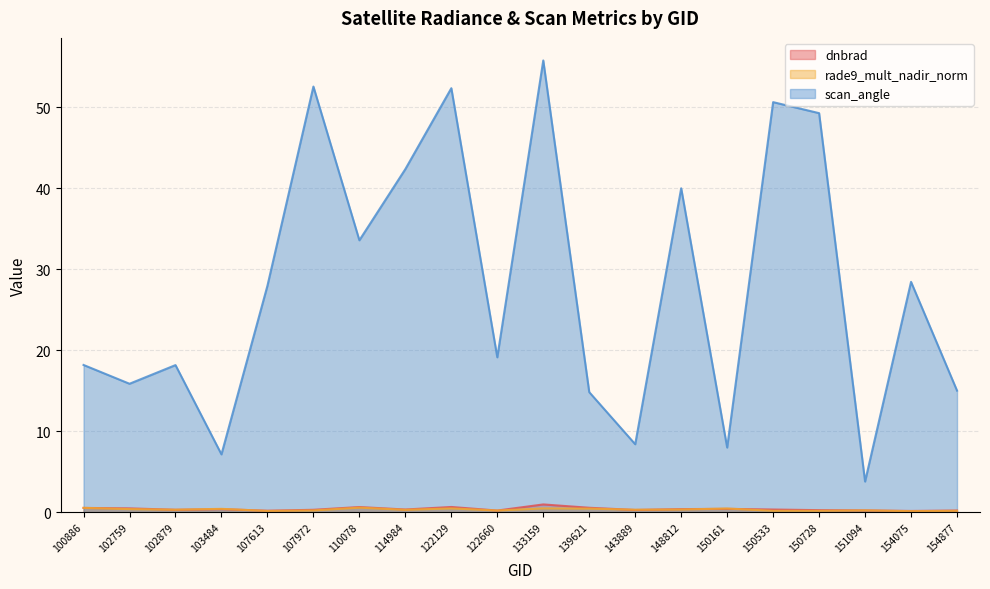

What is the total value across all series at 110078?

34.7